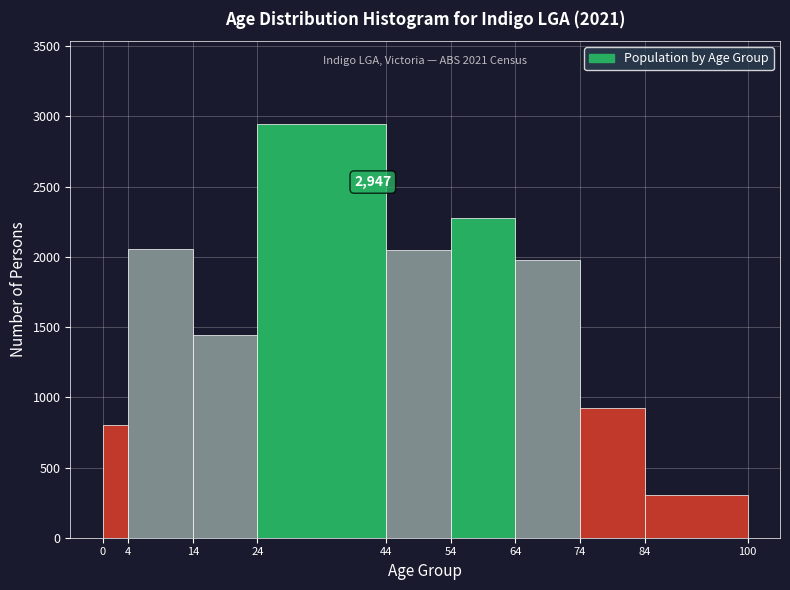

Over which range of the x-axis is the bar tallest?

24 to 44